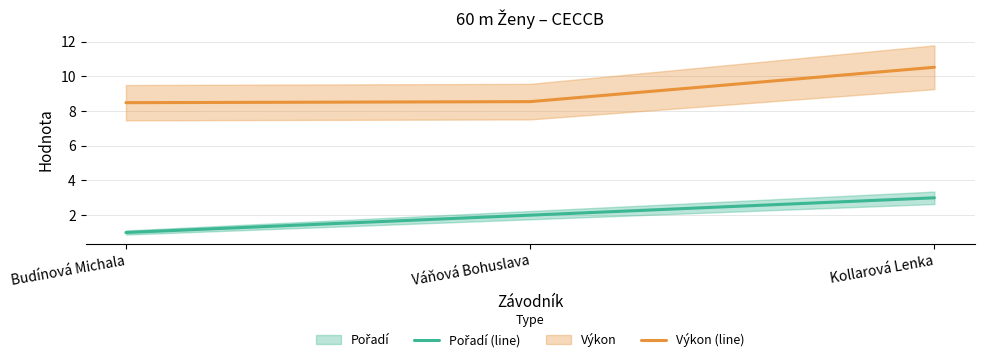

What is the sum of the Výkon (line) values at Kollarová Lenka and Budínová Michala?

19.0